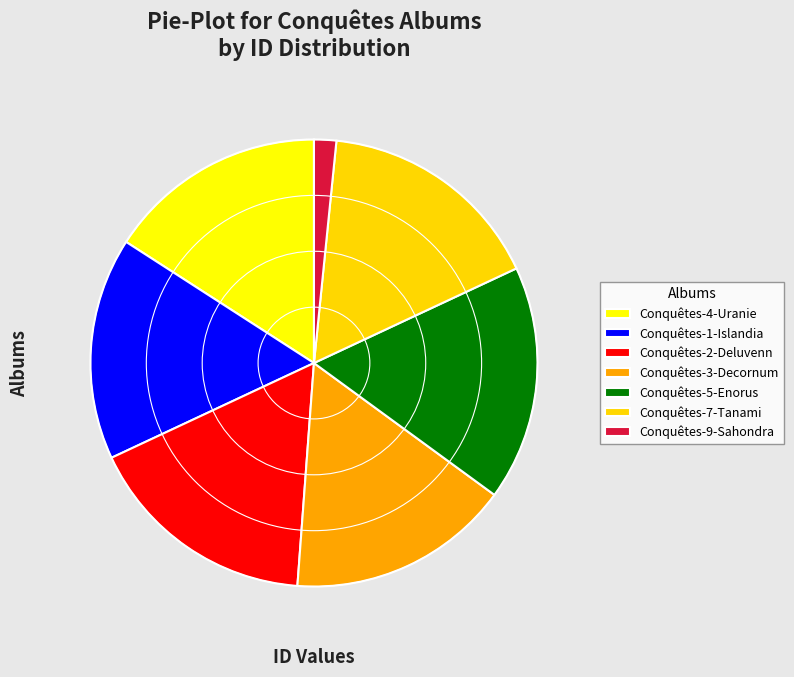

The Conquêtes-7-Tanami slice represents 28% of the pie. True or false?

False